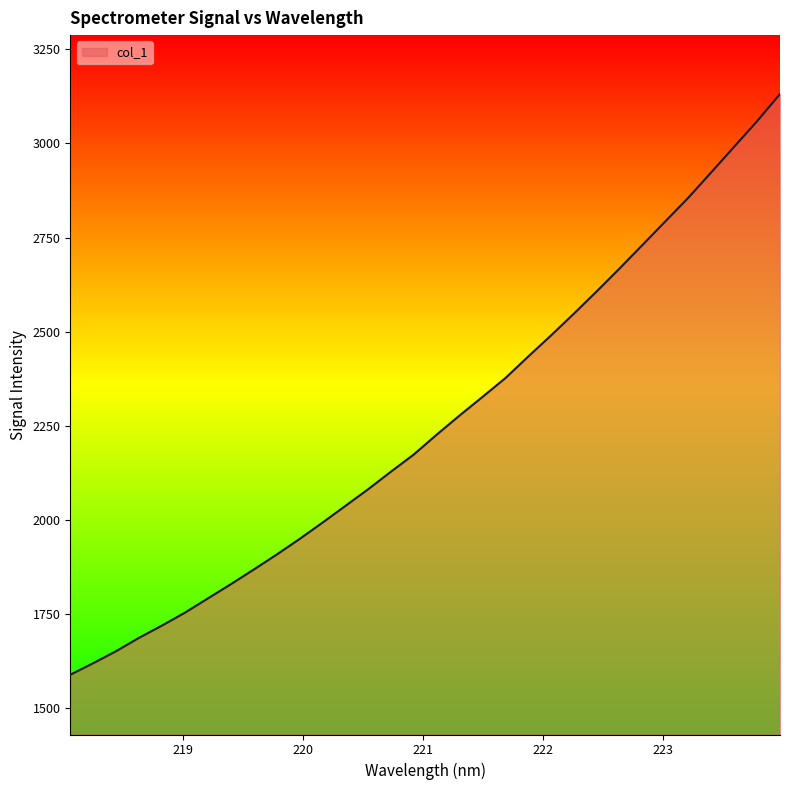

What is the minimum value shown in the chart?

1587.7